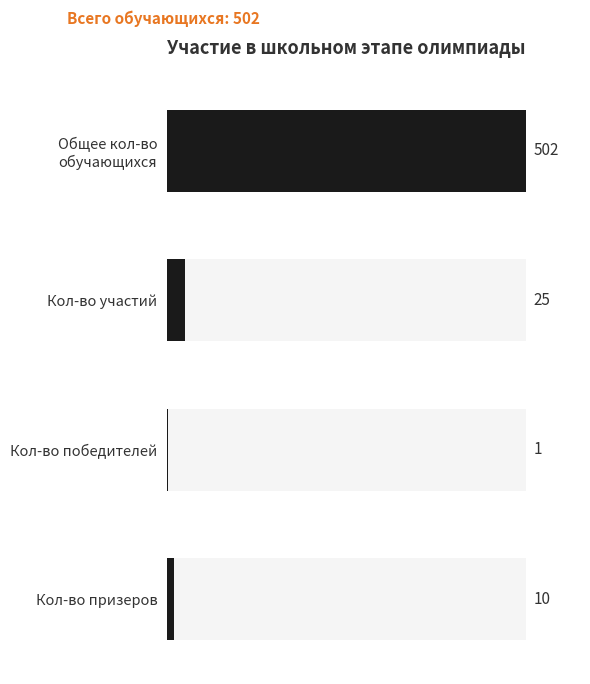

Does the chart contain any negative values?

No